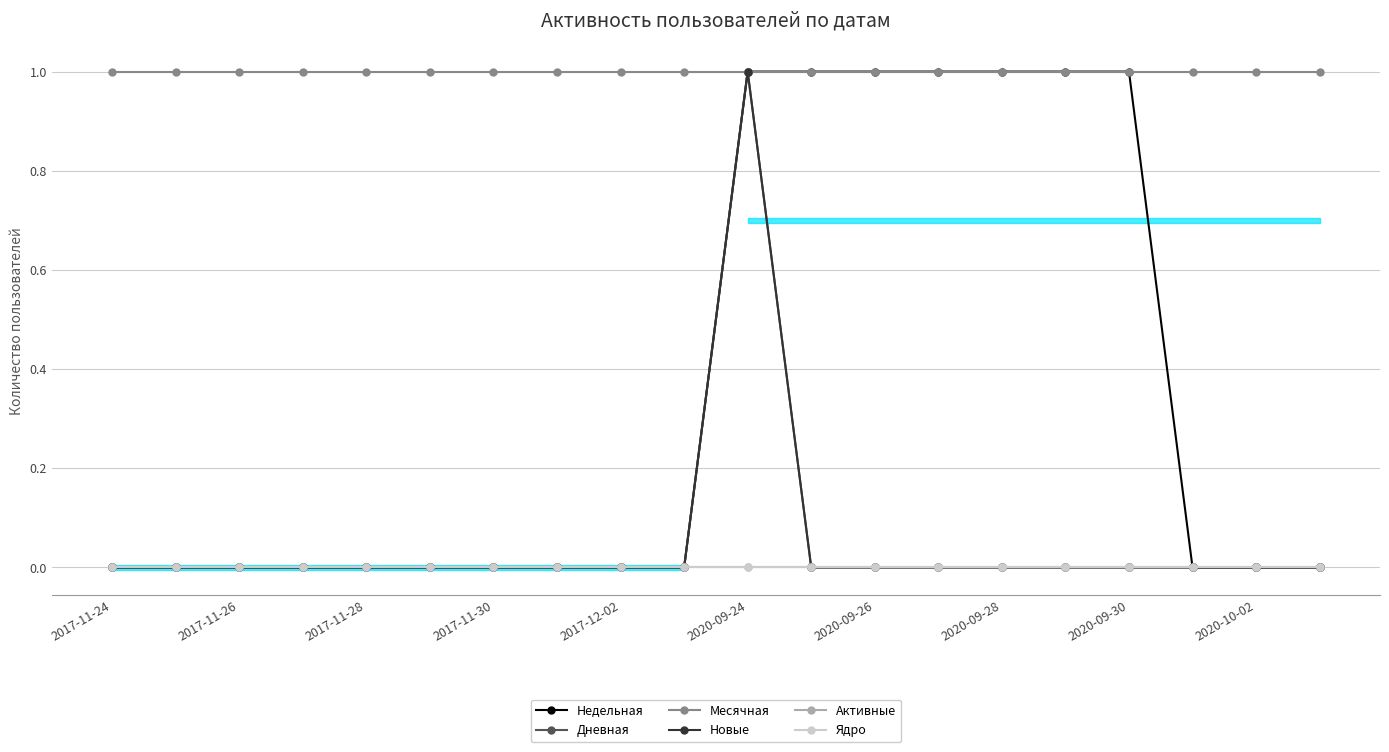

Rank the series by their maximum value, from highest to lowest.

Недельная, Дневная, Месячная, Новые, Активные, Ядро